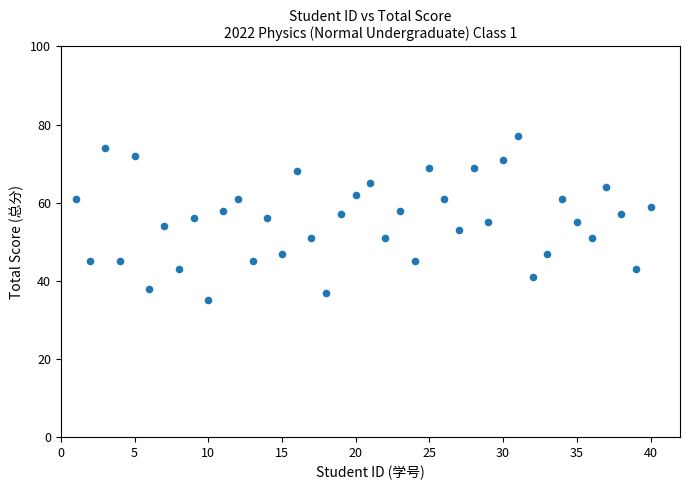

What is the range of X values (max minus min)?

39